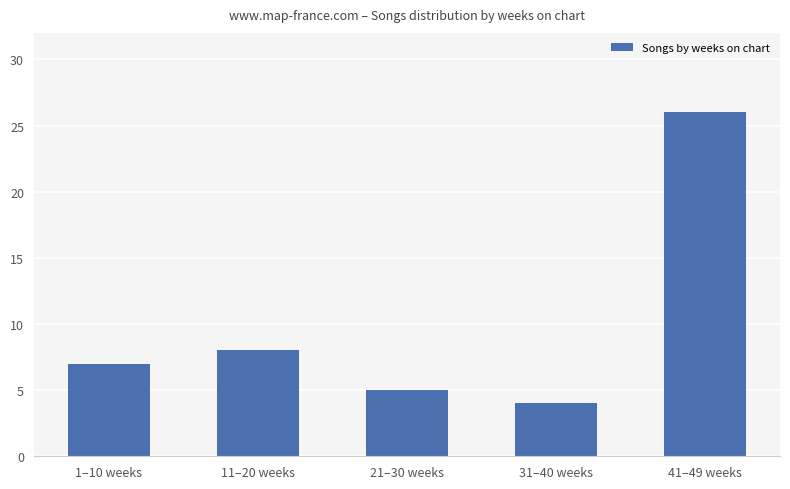

The value at 41–49 weeks is 44. True or false?

False